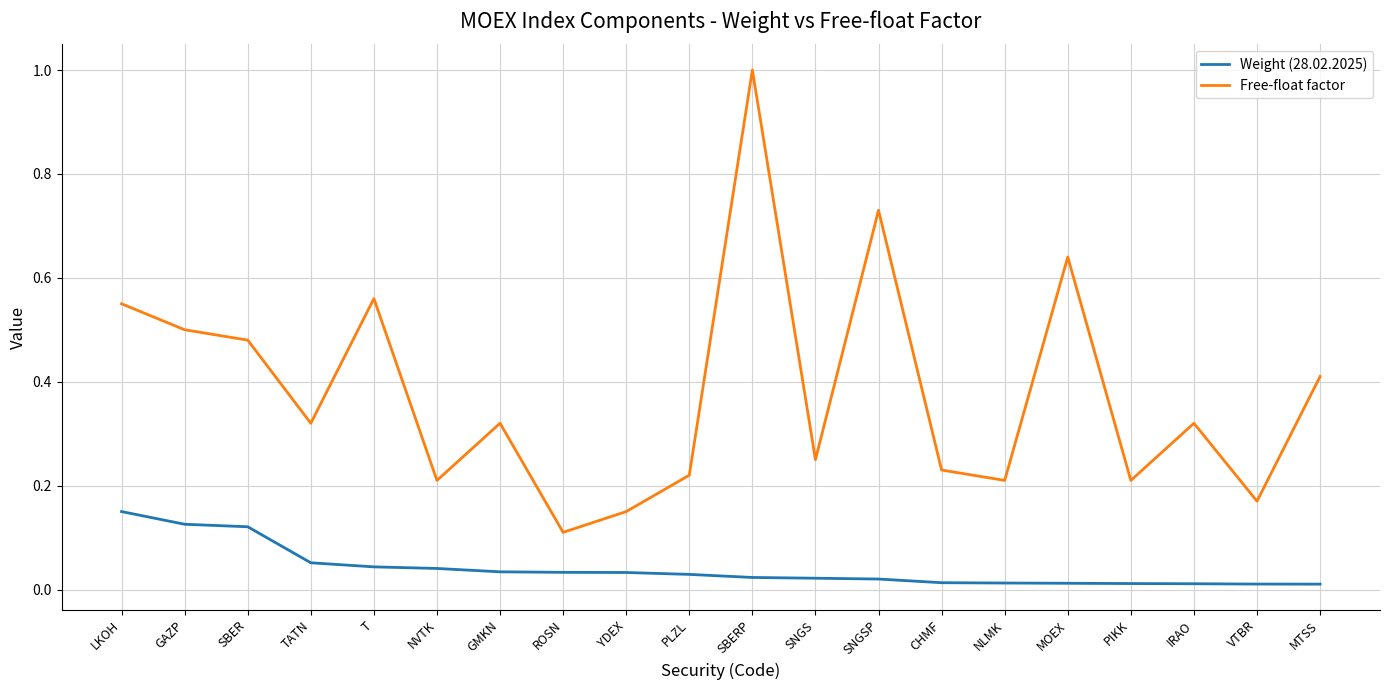

The value of Free-float factor at PIKK is 0.2. True or false?

True